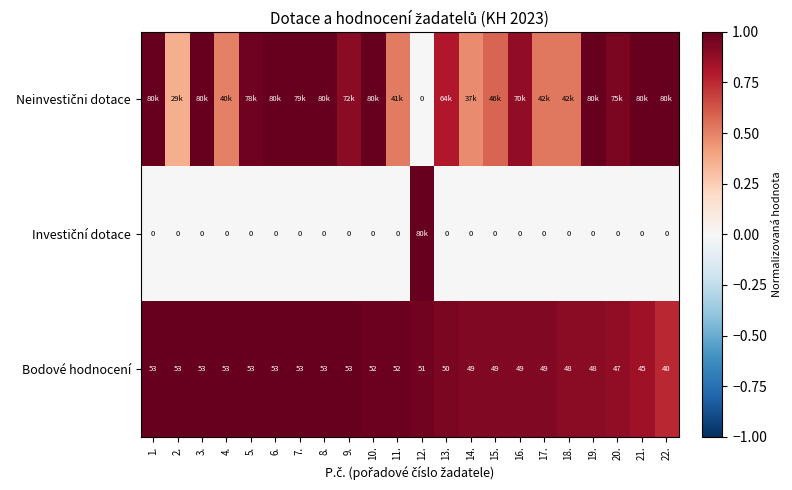

The value of Neinvestični dotace at 21. is 1.5. True or false?

False